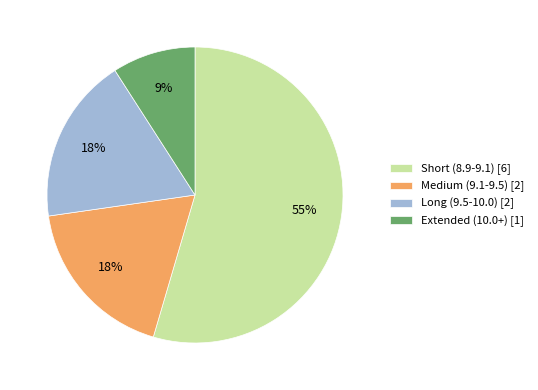

To the nearest percent, what percentage of the pie is Long (9.5-10.0) [2]?

18%